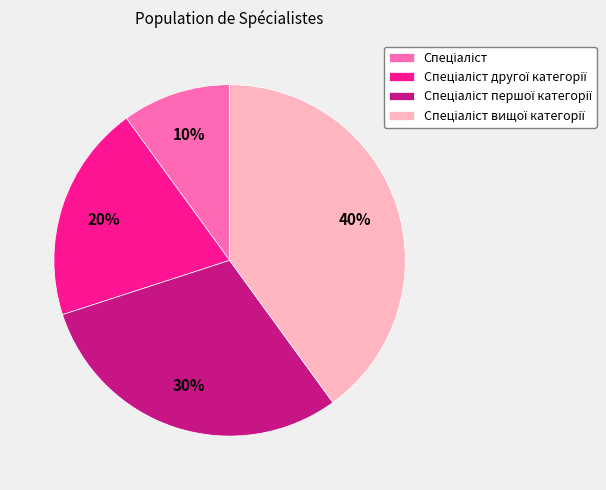

Does any single category account for the majority?

No